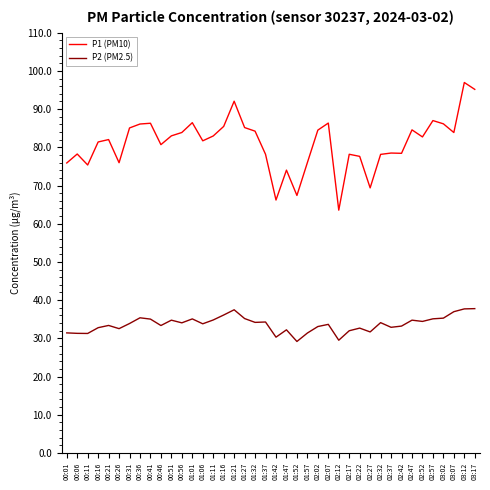

How many lines are shown in the chart?

2